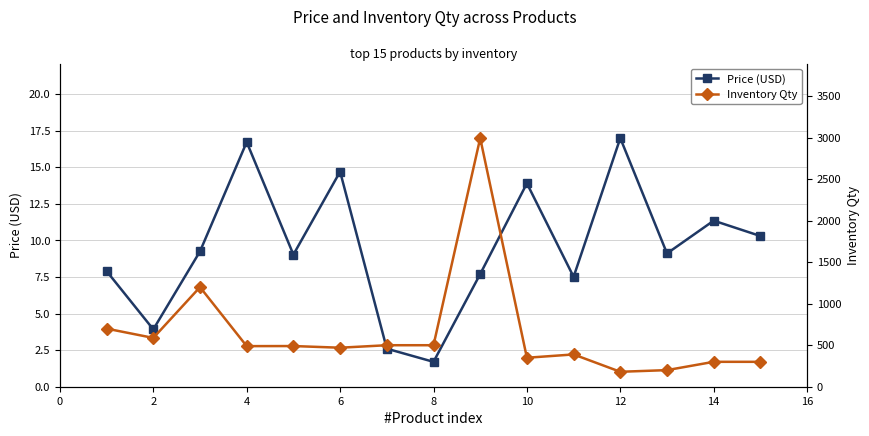

Which series has the widest spread of values?

Inventory Qty